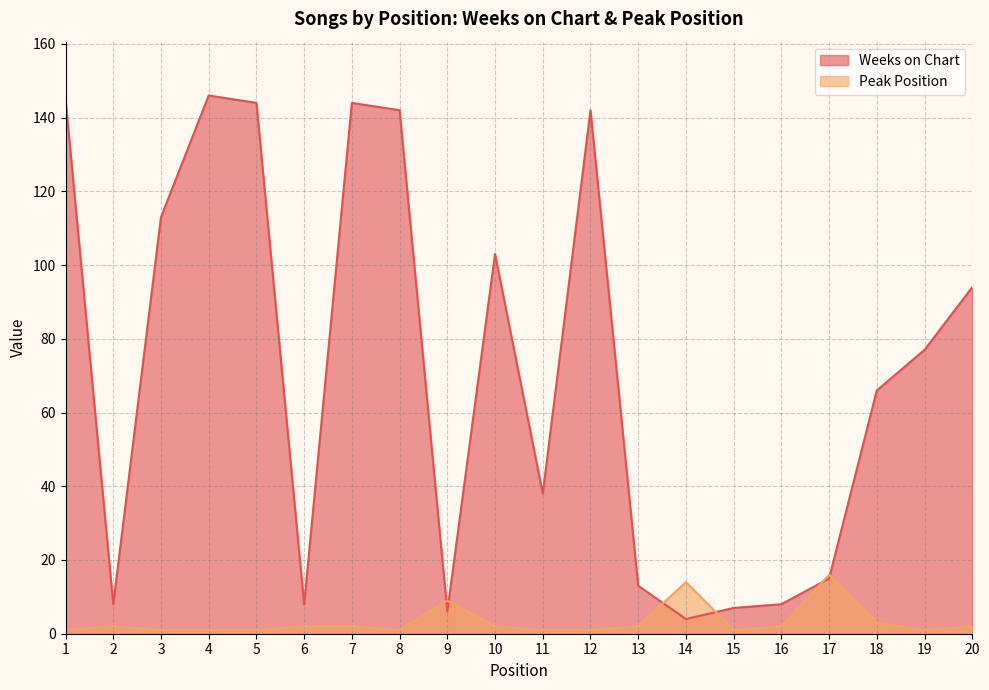

Reading right to left, transcribe all the data shown in this chart.

Weeks on Chart: 94	77	66	15	8	7	4	13	142	38	103	6	142	144	8	144	146	113	8	145
Peak Position: 2	1	3	16	2	1	14	2	1	1	2	9	1	2	2	1	1	1	2	1